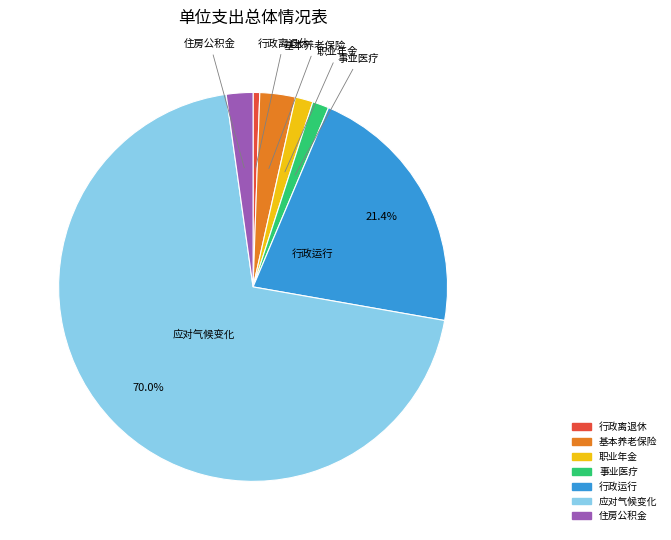

Which has a higher value, 行政离退休 or 职业年金?

职业年金